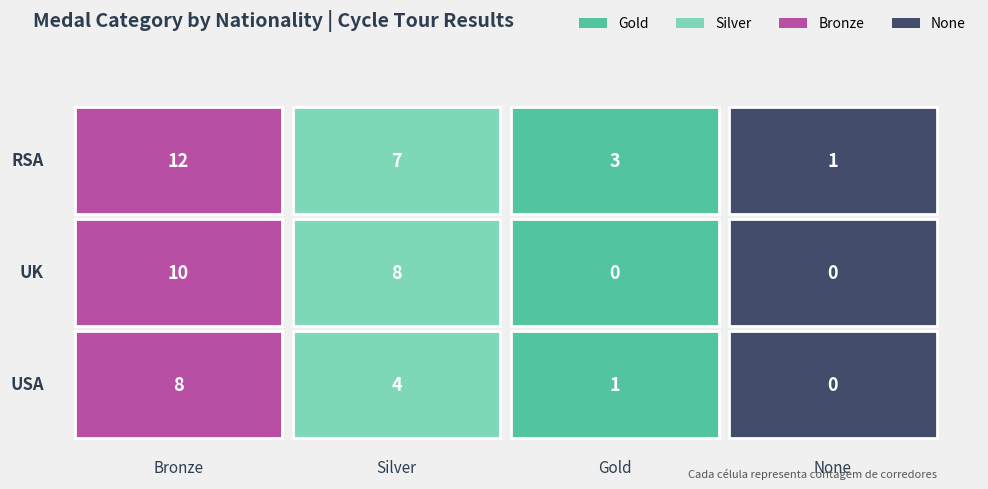

The RSA series shows 335 at 6. True or false?

False